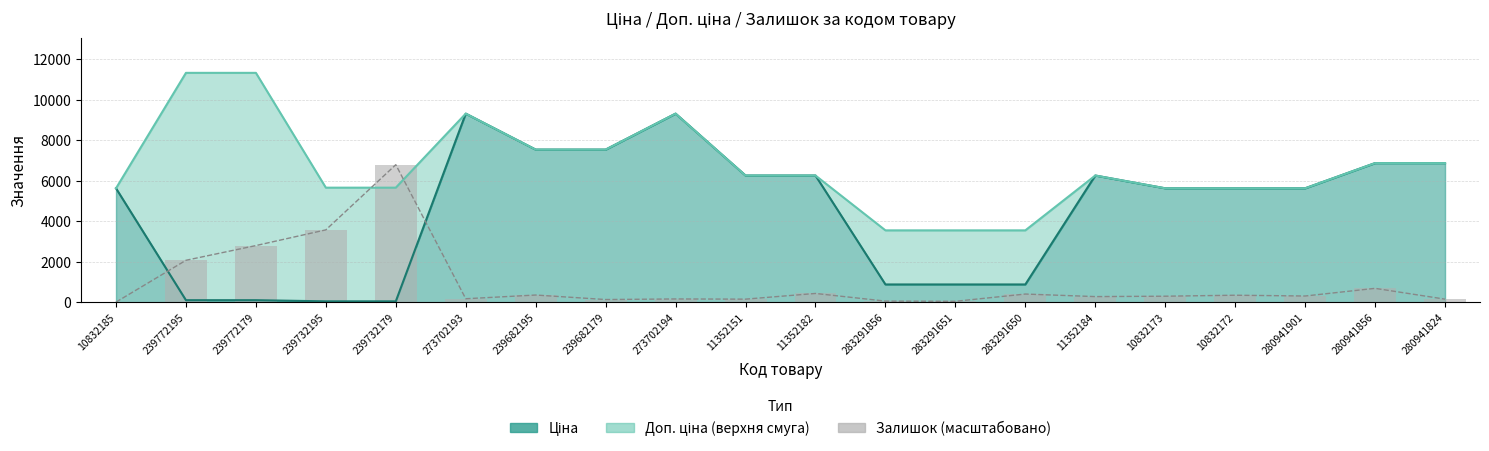

What is the change in value from 239772179 to 239682179?

-2664.0